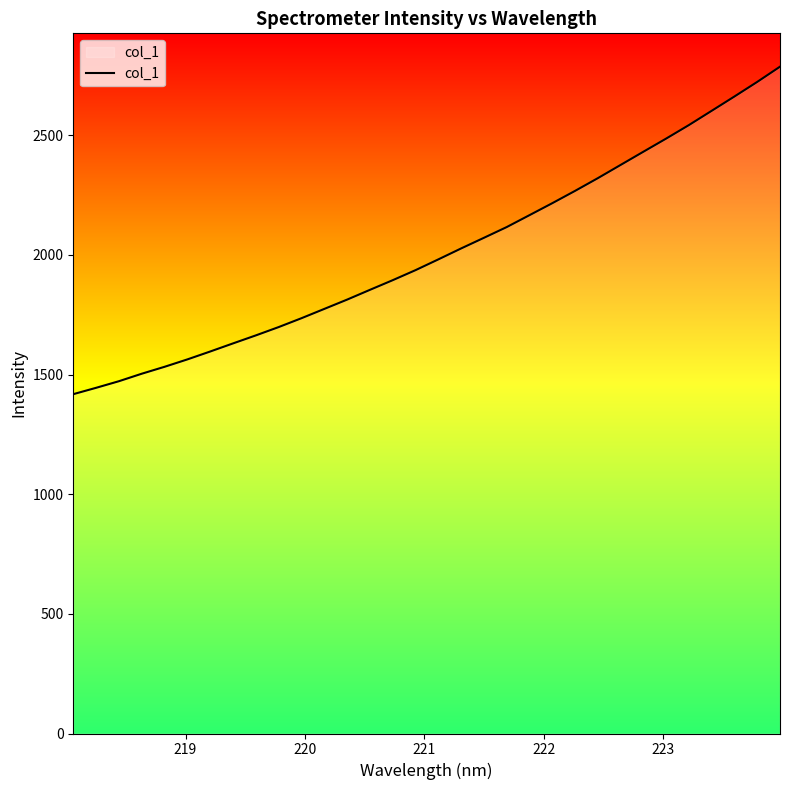

What is the difference between the maximum and minimum values?

1368.5